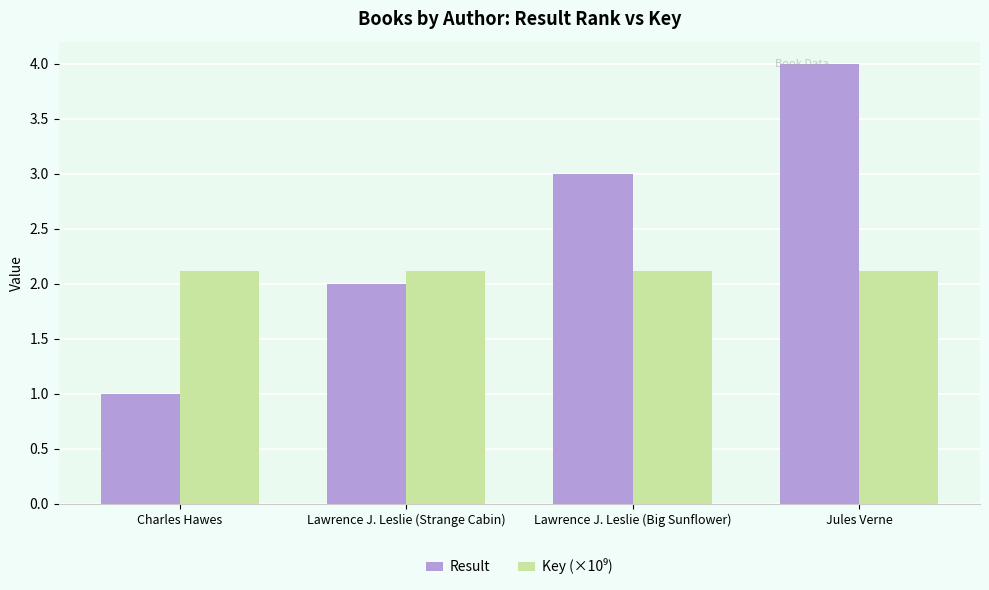

True or false: Result has a value of 3.1 at Lawrence J. Leslie (Strange Cabin).

False